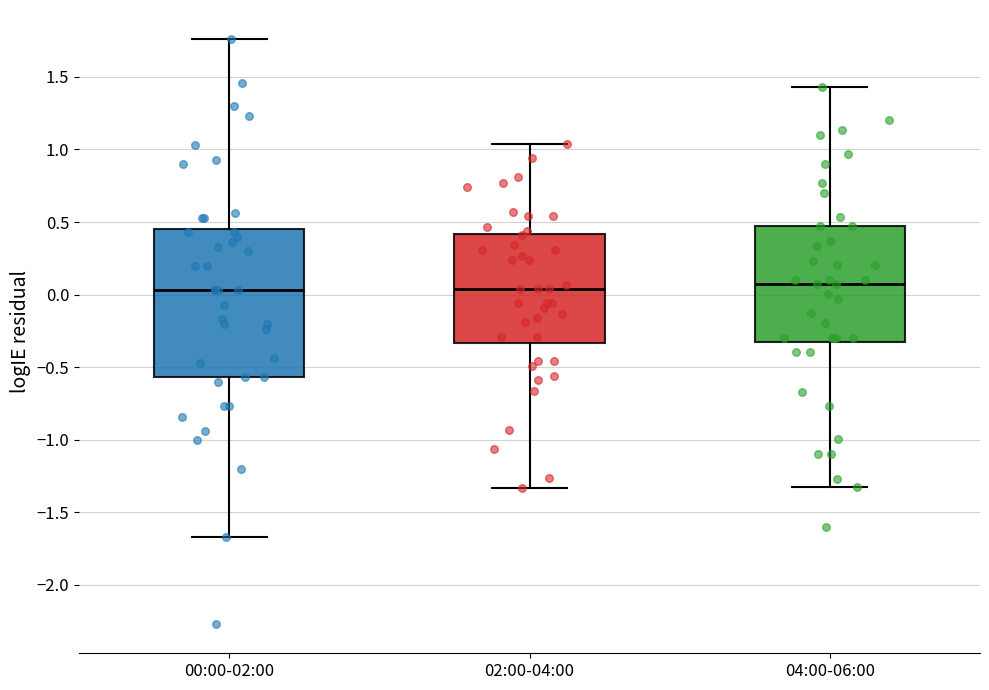

Where is the upper edge of the box for 04:00-06:00 on the y-axis? The values are not printed on the chart, so give them approximately, as read against the axis.

0.45